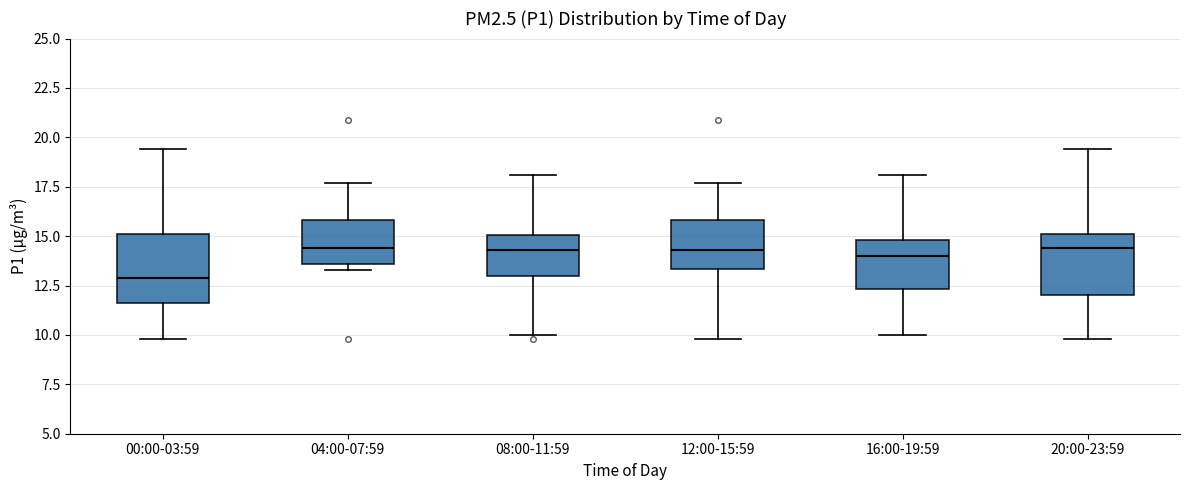

Where does the median line of the box for 12:00-15:59 sit on the y-axis? The values are not printed on the chart, so give them approximately, as read against the axis.

14.5